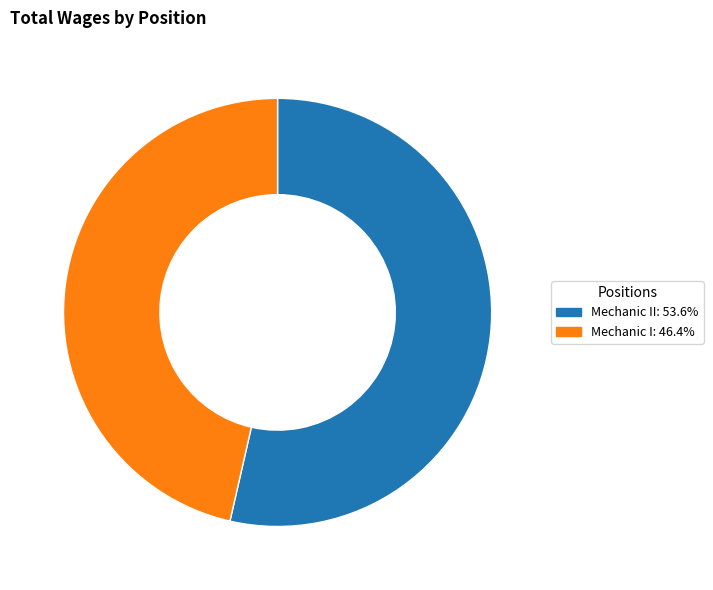

Is there any slice that represents more than half of the pie?

Yes